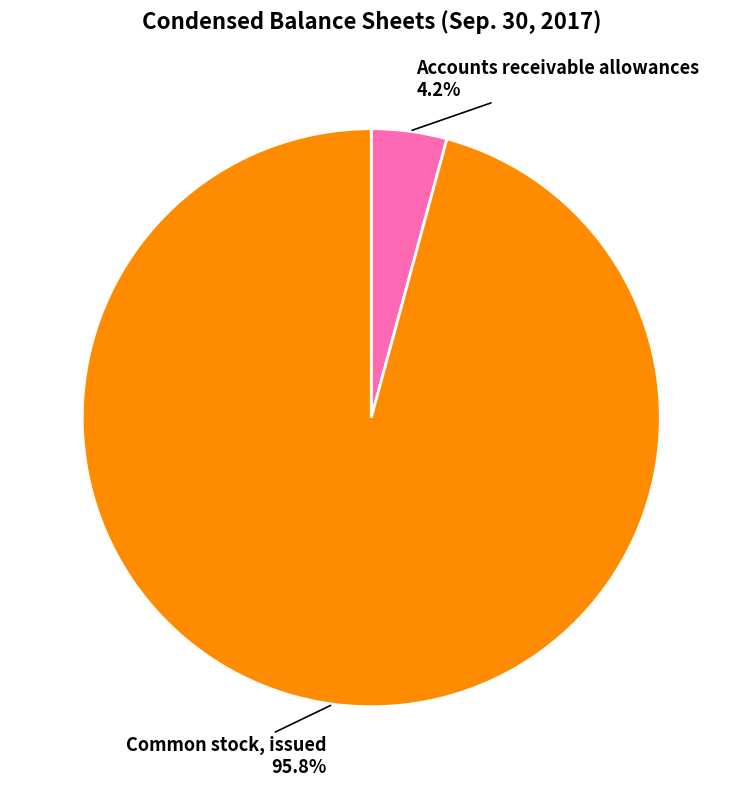

To the nearest percent, what percentage of the pie is Common stock, issued?

96%